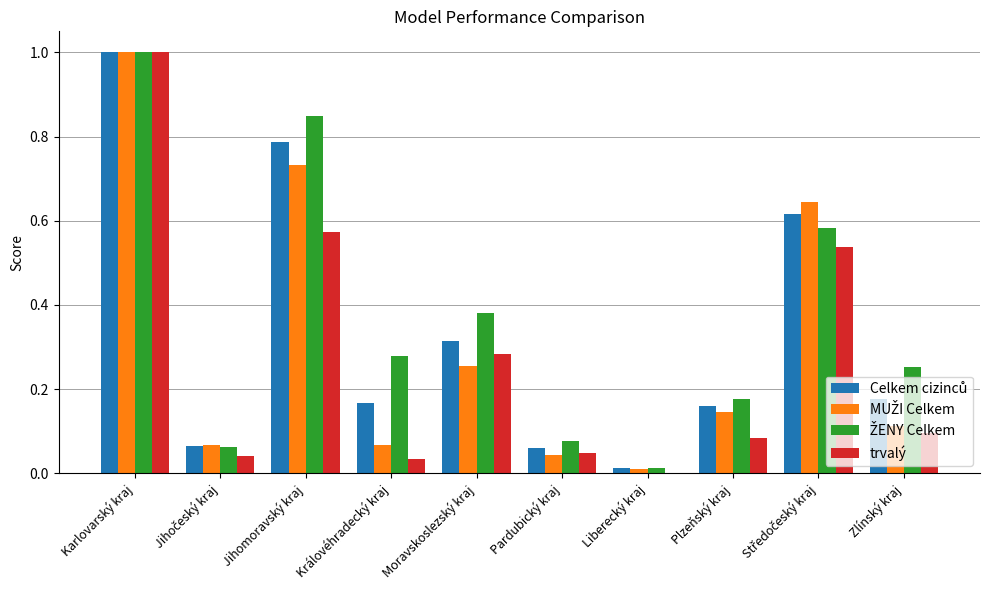

What is the maximum value shown in the chart?

1.0